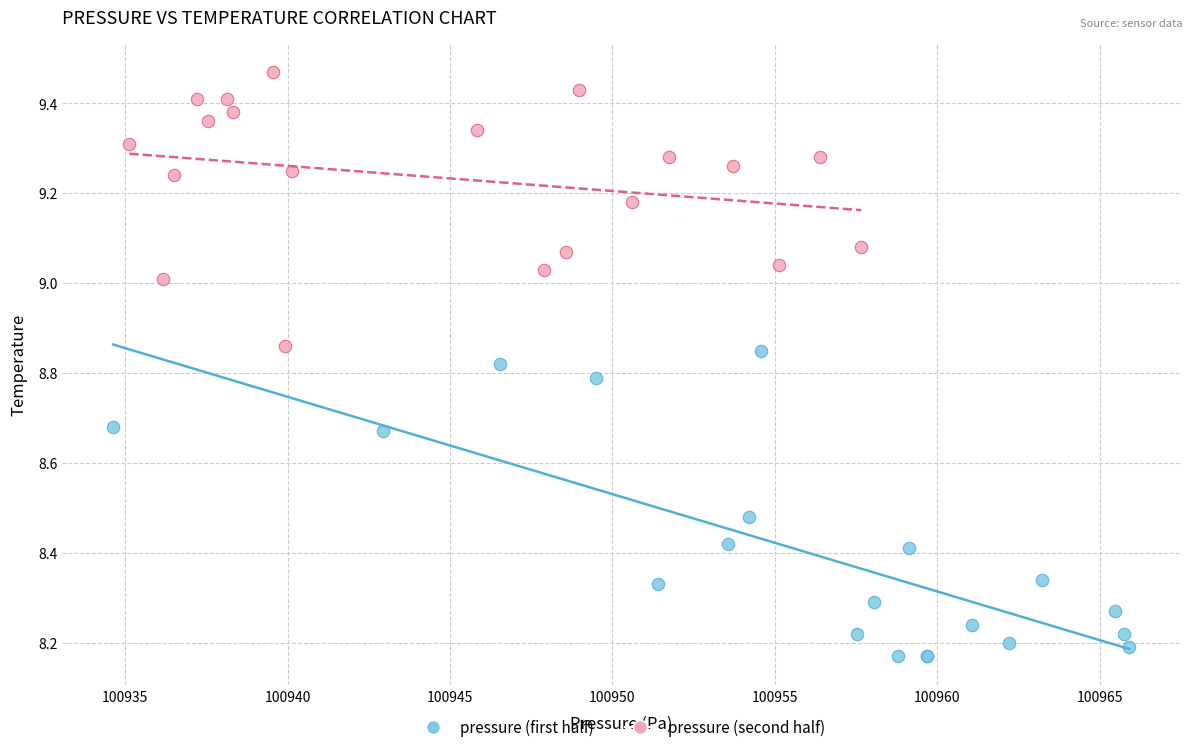

Which series contains the highest Y value?

pressure (second half)